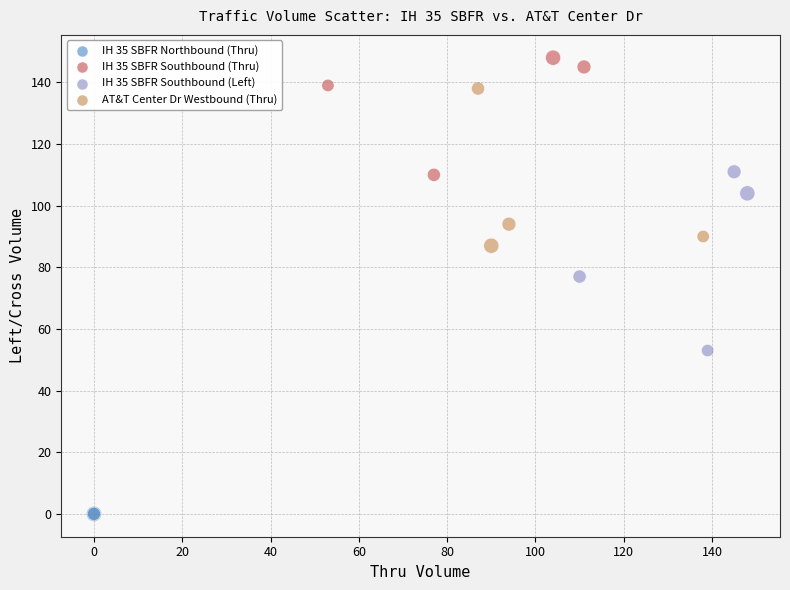

Which series contains the lowest Y value?

IH 35 SBFR Northbound (Thru)